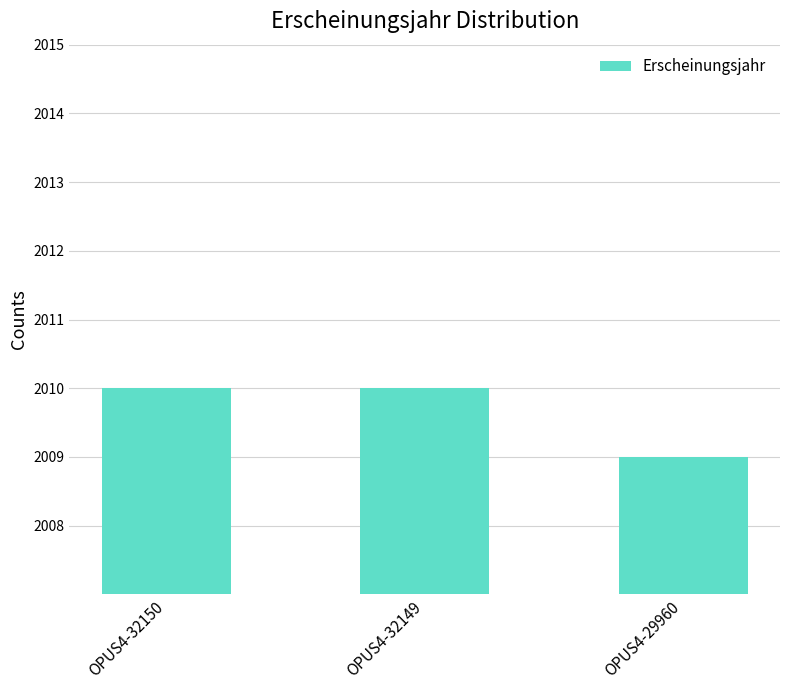

How many categories are shown in the chart?

3